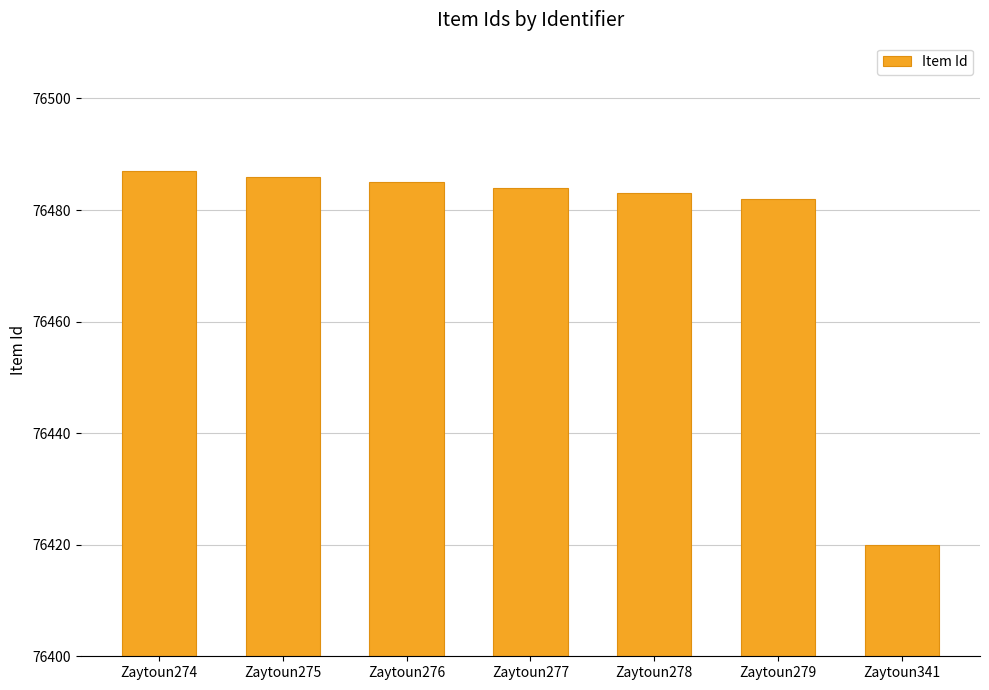

List the labels in order of value, smallest first.

Zaytoun341, Zaytoun279, Zaytoun278, Zaytoun277, Zaytoun276, Zaytoun275, Zaytoun274